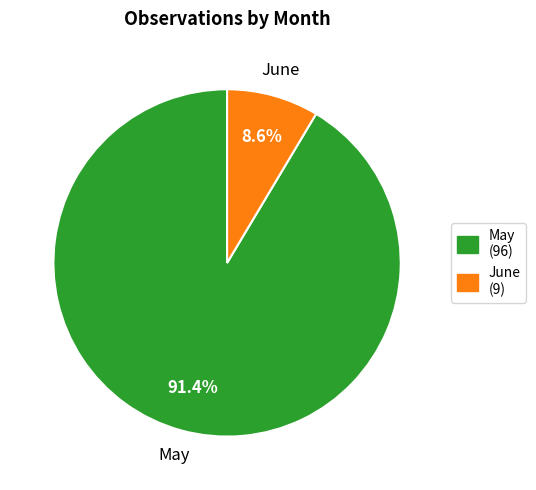

Between May and June, which is larger?

May